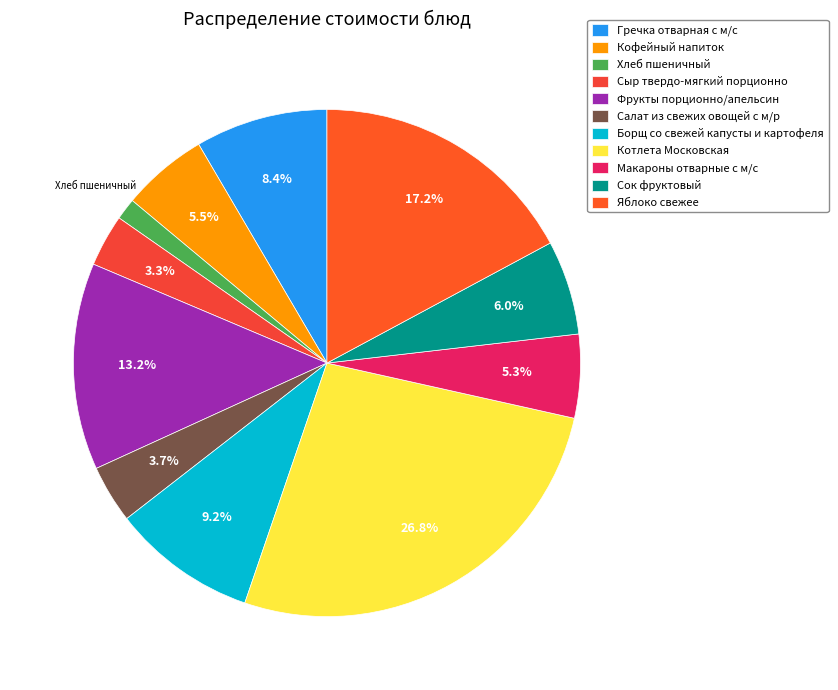

Count the number of slices in the pie.

11